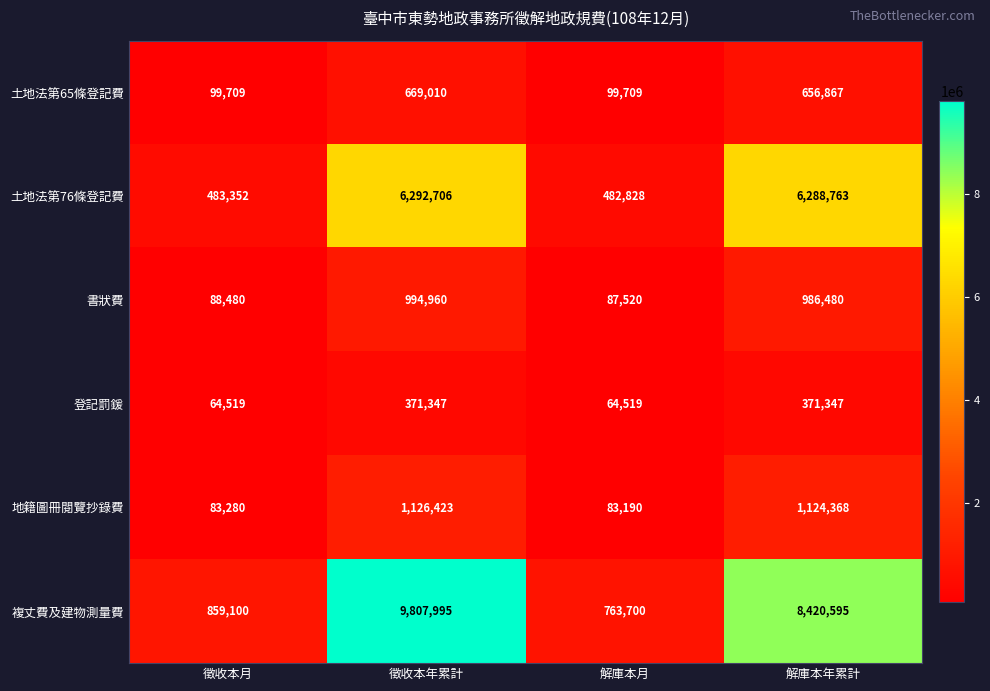

Which series changed the most between 徵收本月 and 解庫本月?

複丈費及建物測量費